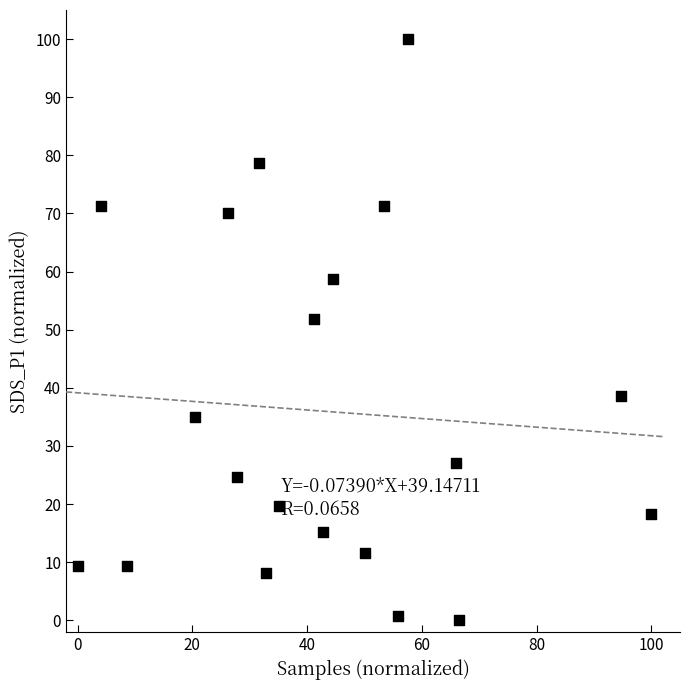

What Y value in the scatter plot is closest to 50?

51.9